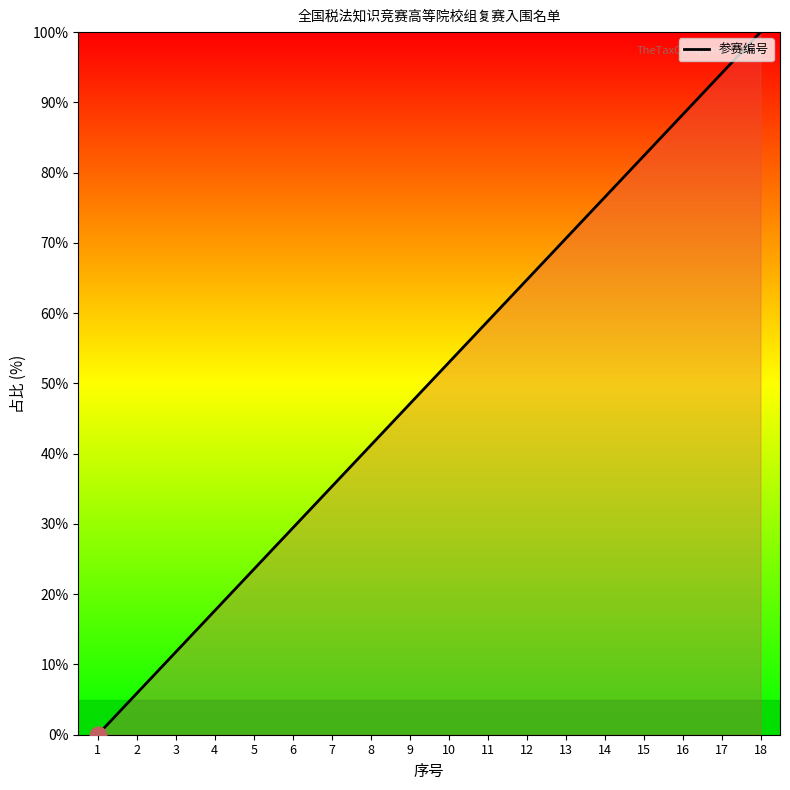

Where does the data first go above 52?

10